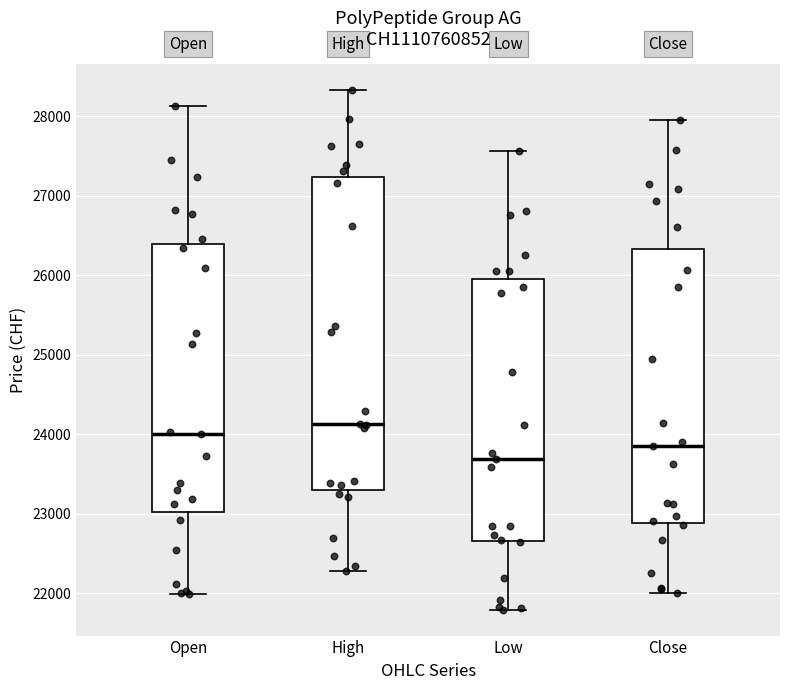

Comparing the boxes themselves (not the whiskers), which one is the tallest?

High